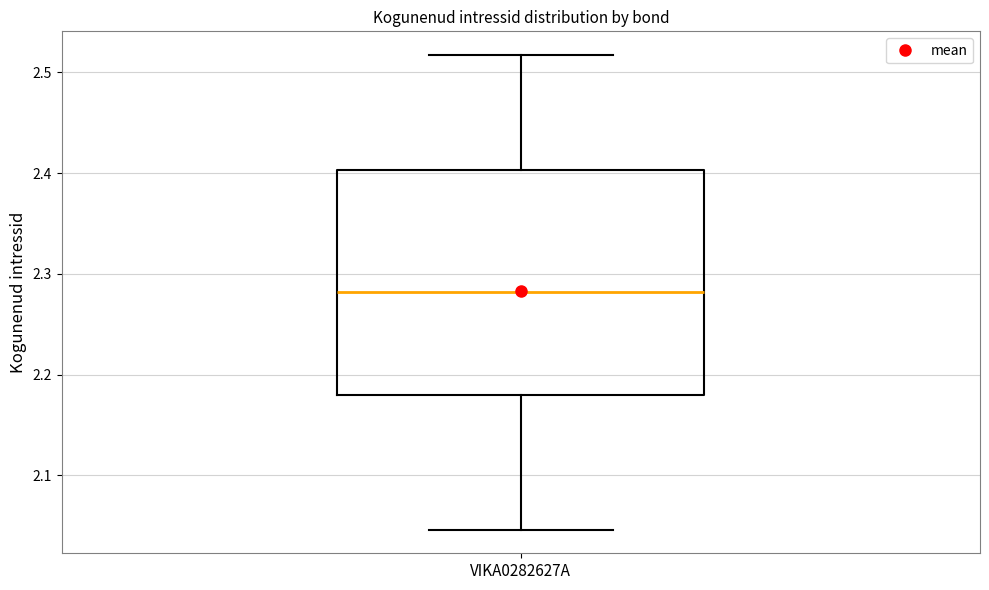

Read this box plot against the y-axis: the position of the median line, the range covered by the box, and the ends of both whiskers. The values are not printed on the chart, so give them approximately, as read against the axis.

median 2.28, box 2.18 to 2.40, whiskers 2.05 to 2.52